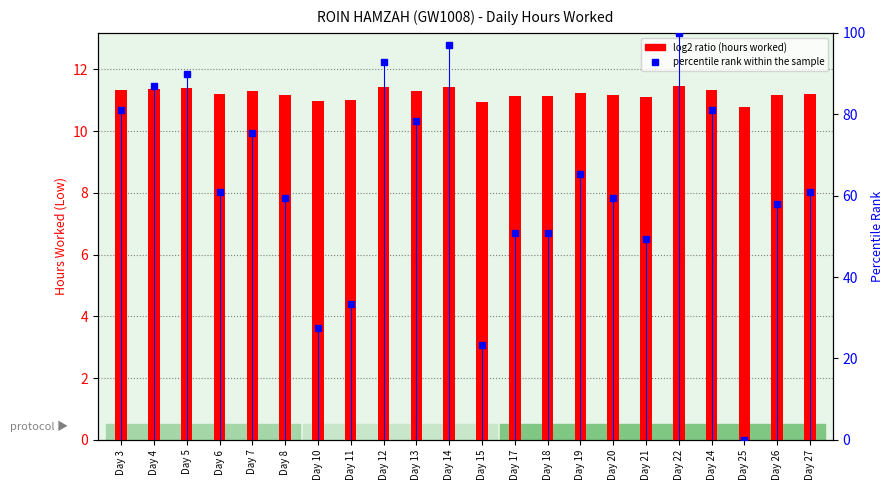

Which series changed the most between Day 4 and Day 21?

percentile rank within the sample